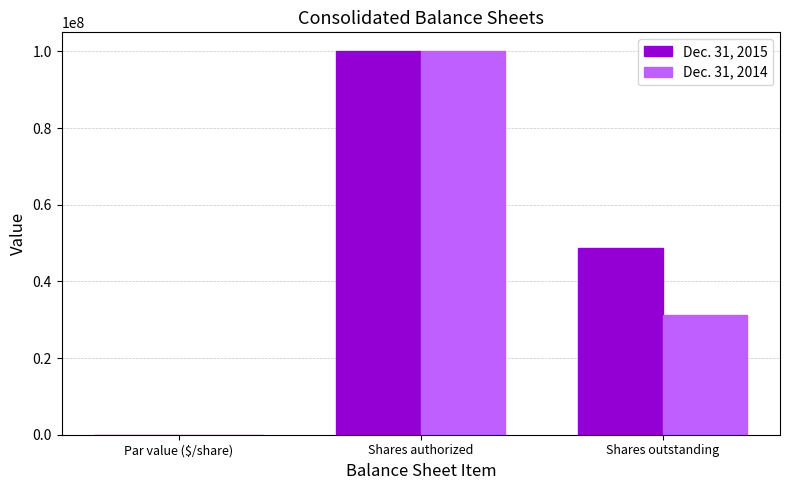

What are all the series names shown in the legend?

Dec. 31, 2015, Dec. 31, 2014